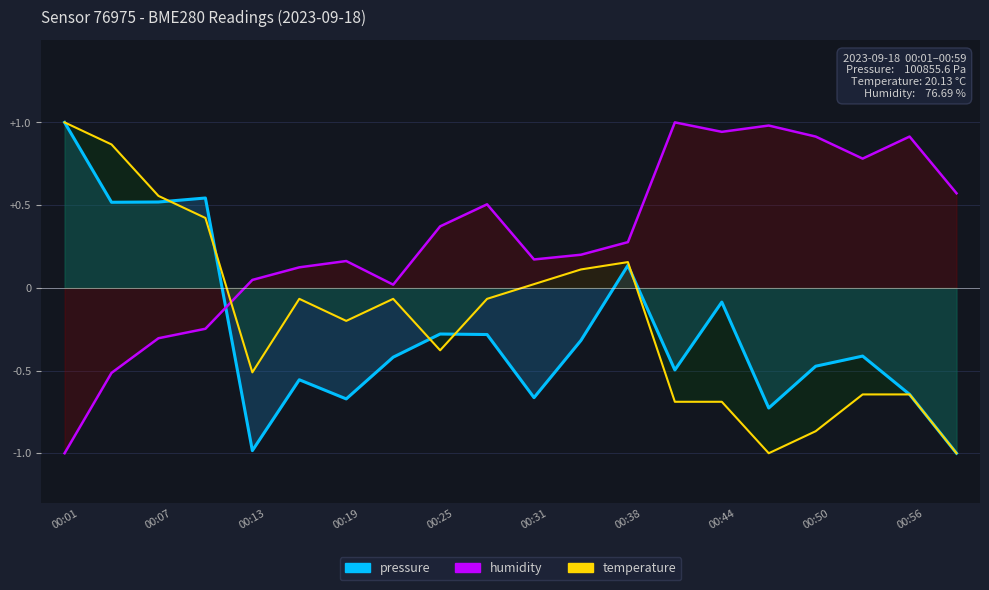

Which series has the largest range (max minus min)?

pressure_line